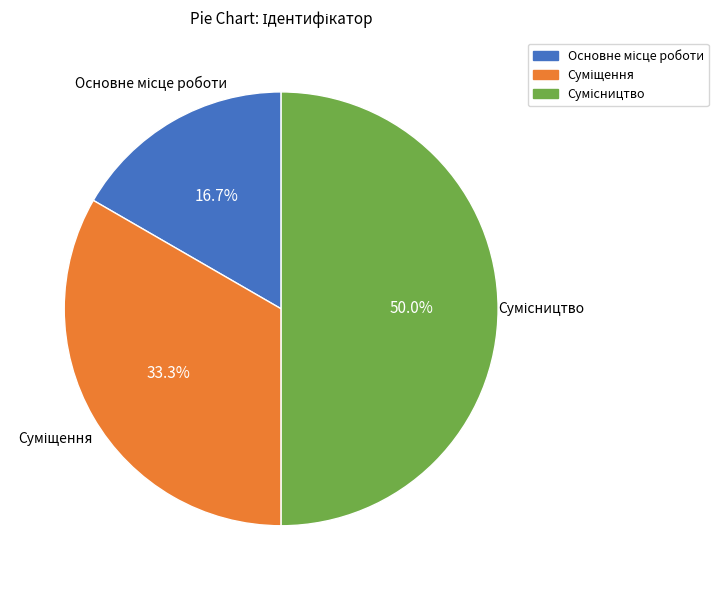

To the nearest percent, what is the difference between the largest and smallest slice percentages?

33%